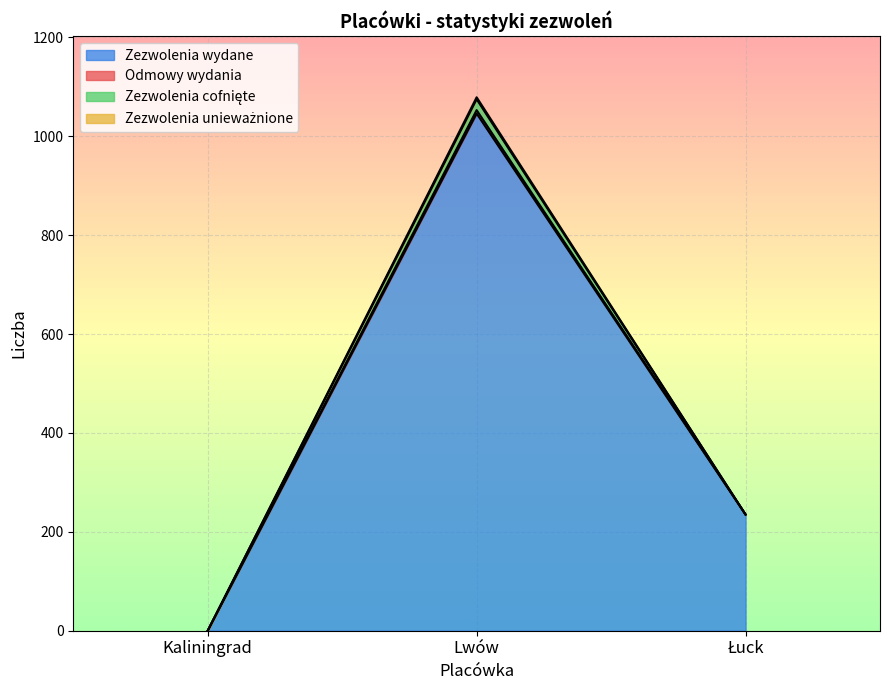

Between Kaliningrad and Lwów, which series saw the biggest shift?

Zezwolenia wydane